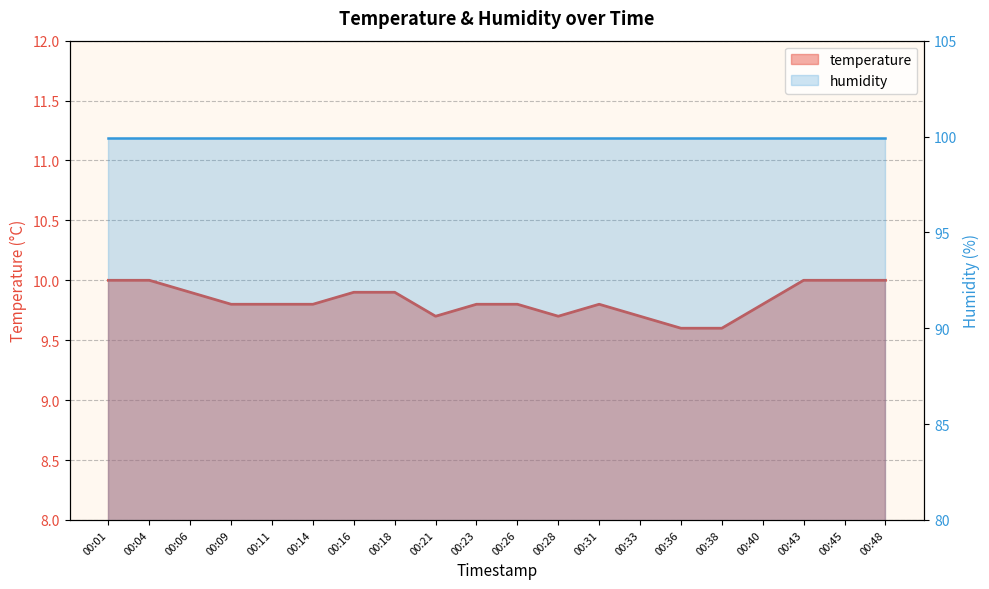

What is the spread (max minus min) of values at 00:45?

89.9